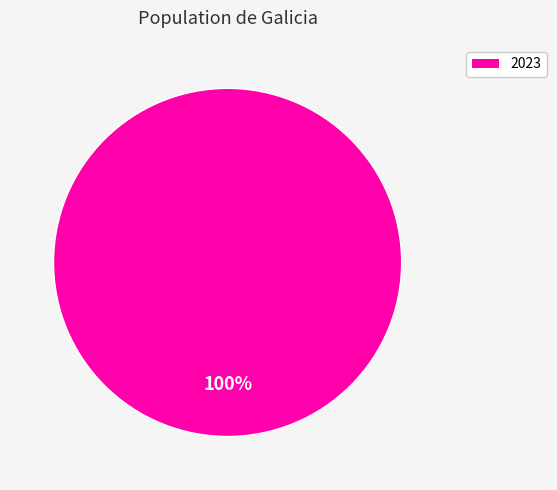

Does any single category account for the majority?

Yes